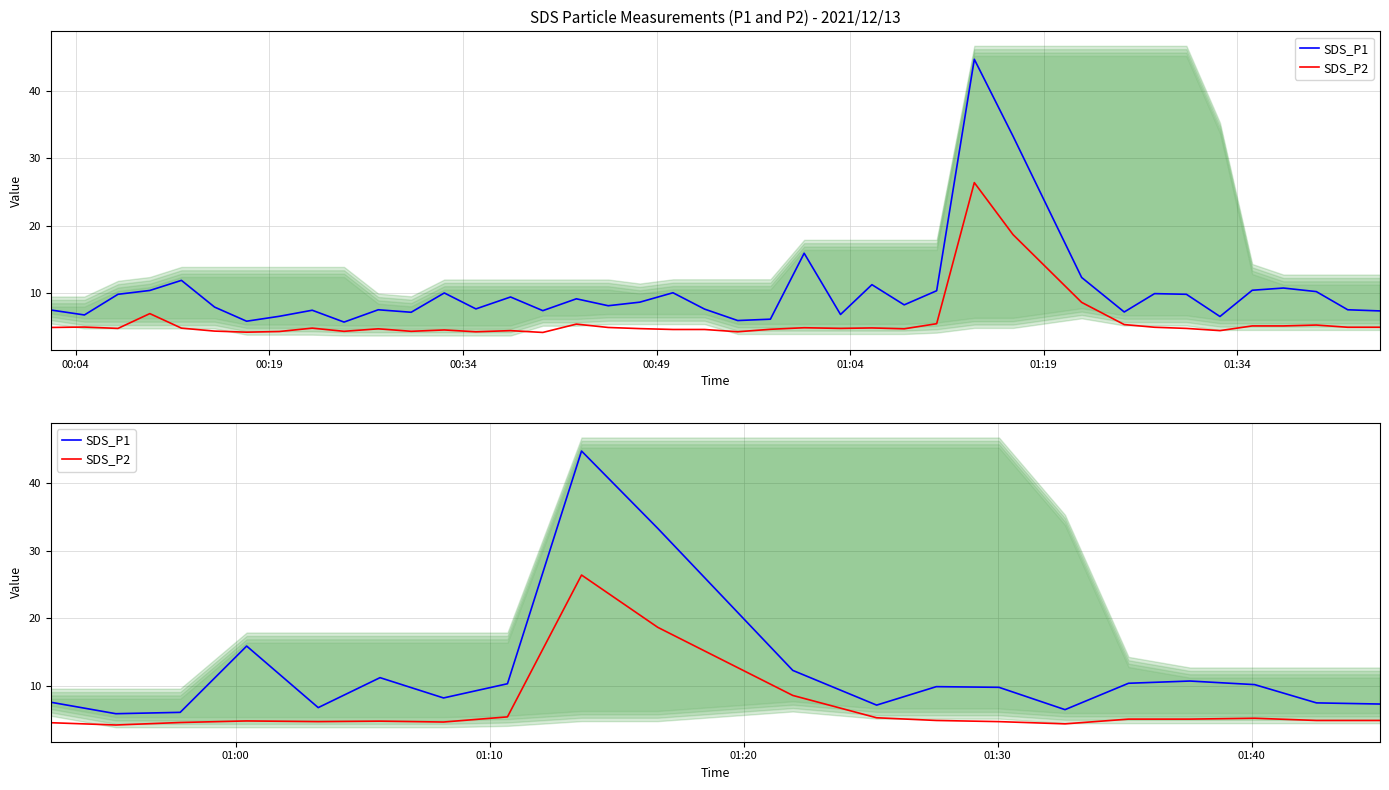

What is the minimum value shown in the chart?

4.2